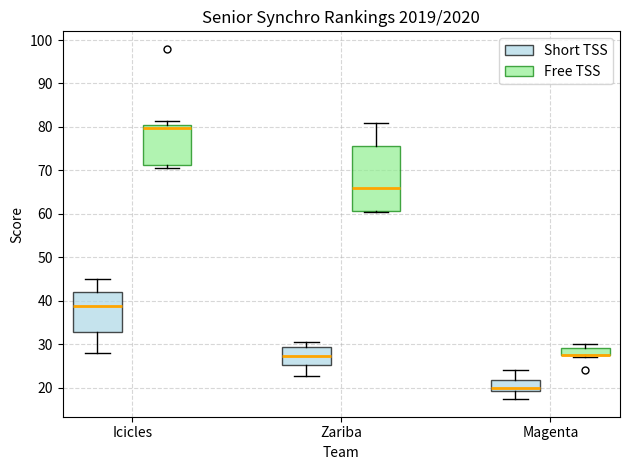

Comparing the boxes themselves (not the whiskers), which one is the tallest?

Zariba (Free TSS)